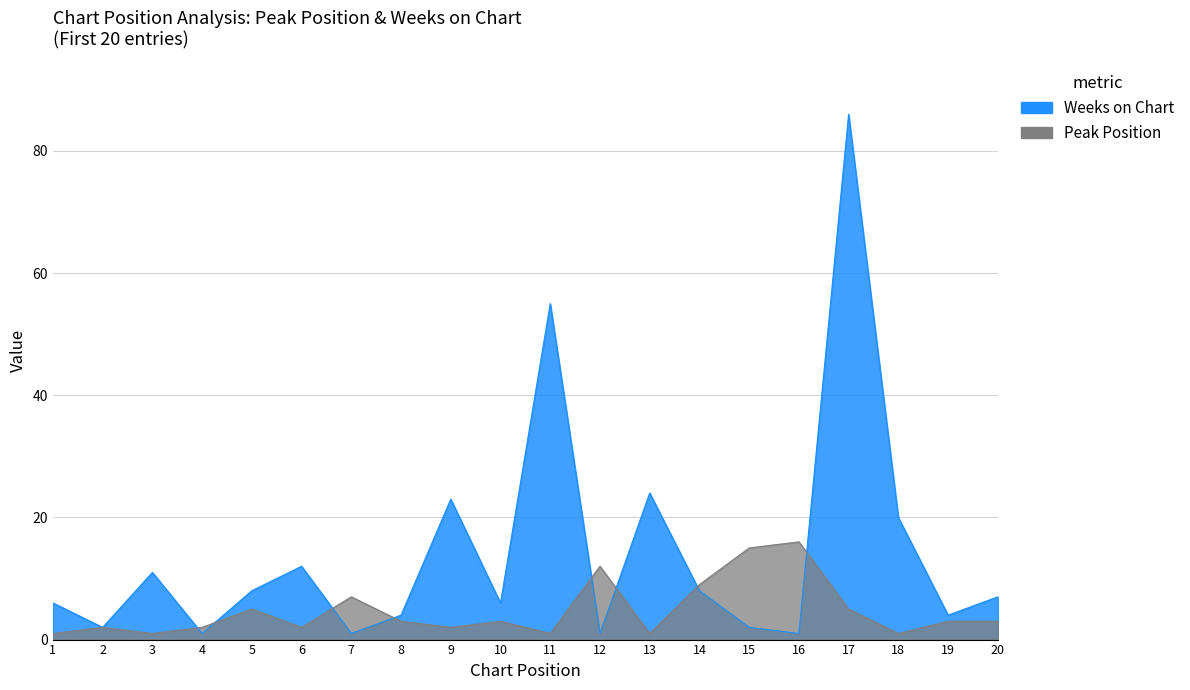

Does the chart have visible grid lines?

Yes